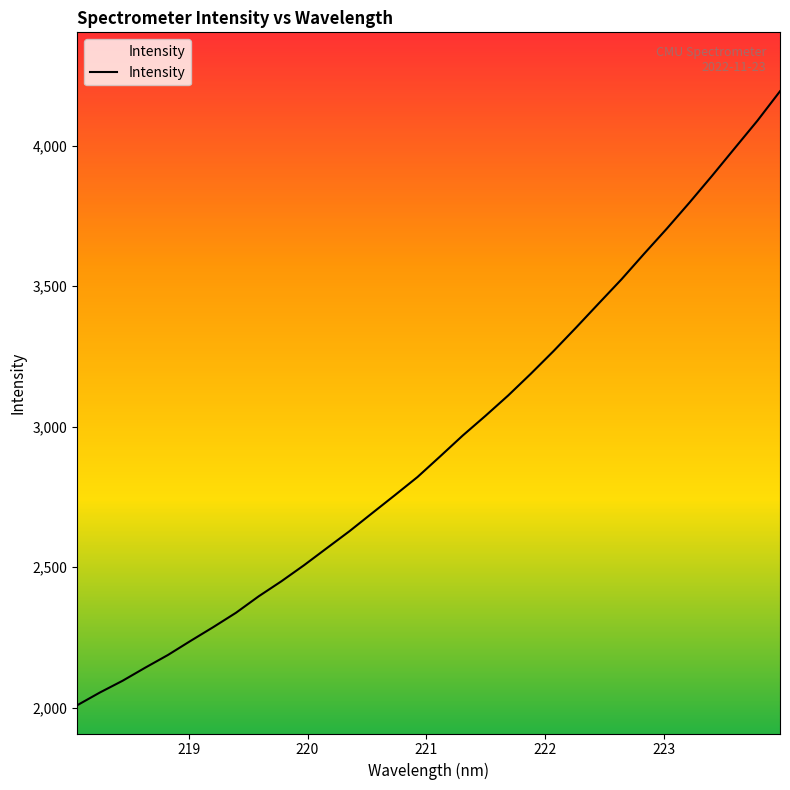

True or false: there are more than 2 points higher than both neighbors.

False